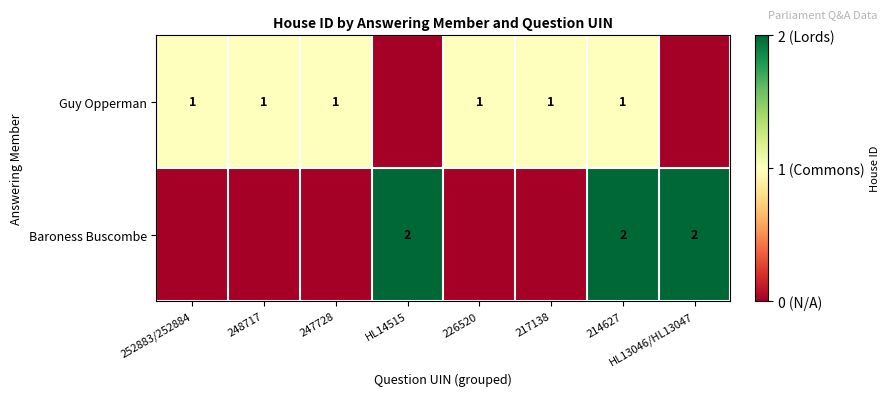

The Guy Opperman series shows 0 at 214627. True or false?

False